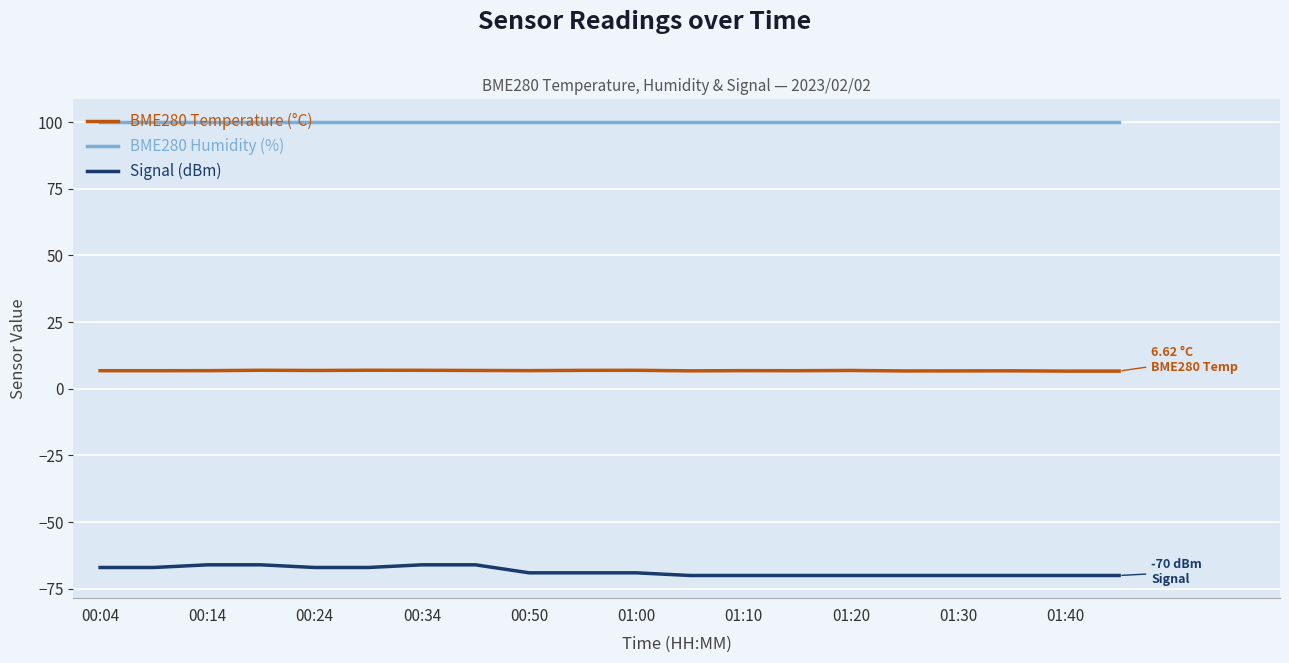

True or false: Signal (dBm) and BME280 Humidity (%) intersect in this chart.

False